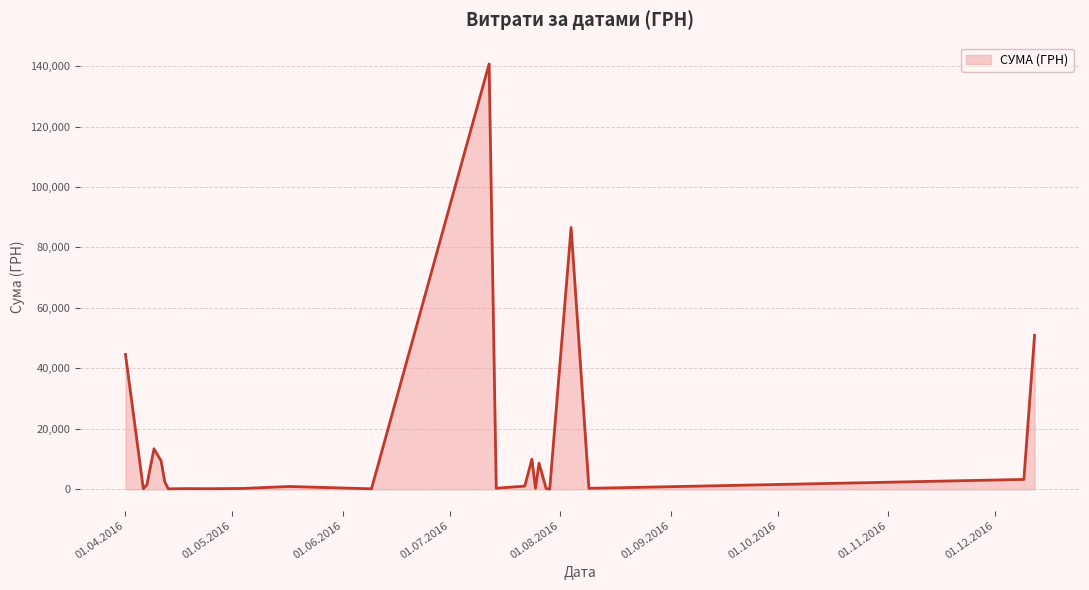

What is the maximum value shown in the chart?

140706.2